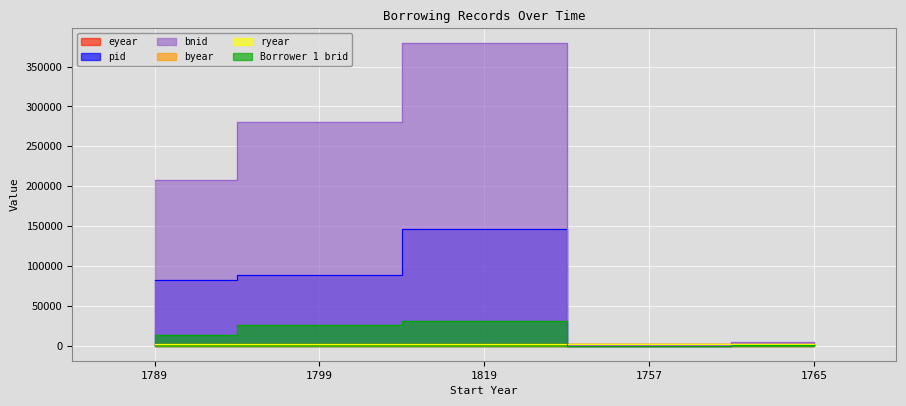

Reading left to right, extract all data points from this chart.

eyear: 1789=1791	1799=1800	1819=1819	1757=1760	1765=1771
pid: 1789=82715	1799=88616	1819=146371	1757=17	1765=279
bnid: 1789=207764	1799=280520	1819=379167	1757=232	1765=4737
byear: 1789=1790	1799=1799	1819=1819	1757=1758	1765=1767
ryear: 1789=1791	1799=1799	1819=1819	1757=1758	1765=1767
Borrower 1 brid: 1789=13920	1799=26189	1819=31080	1757=43	1765=276